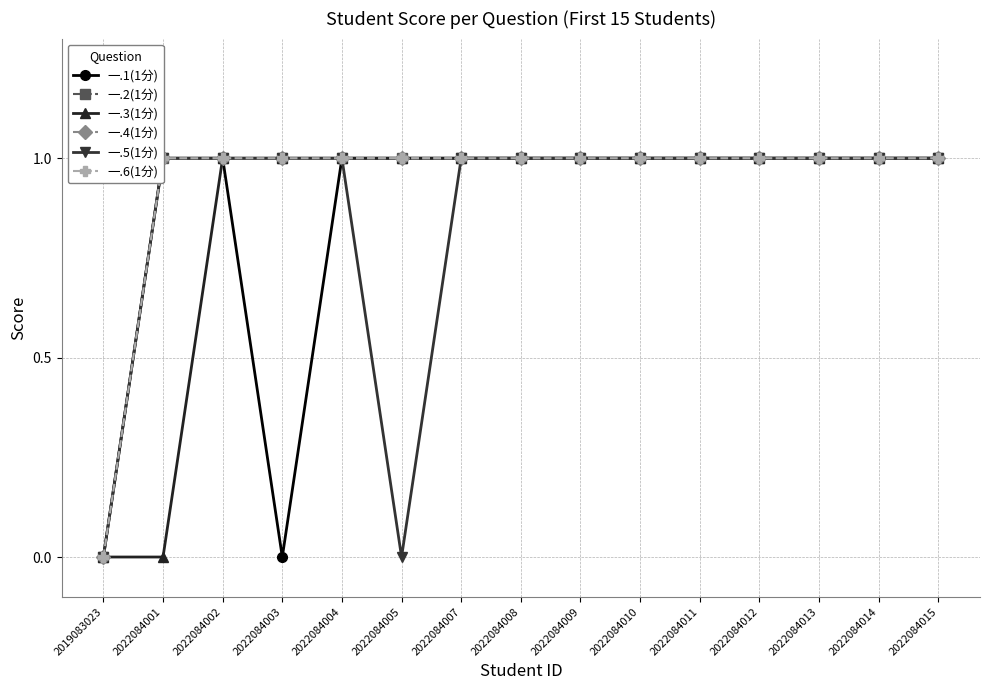

What is the approximate value of 一.1(1分) at 2022084009?

1